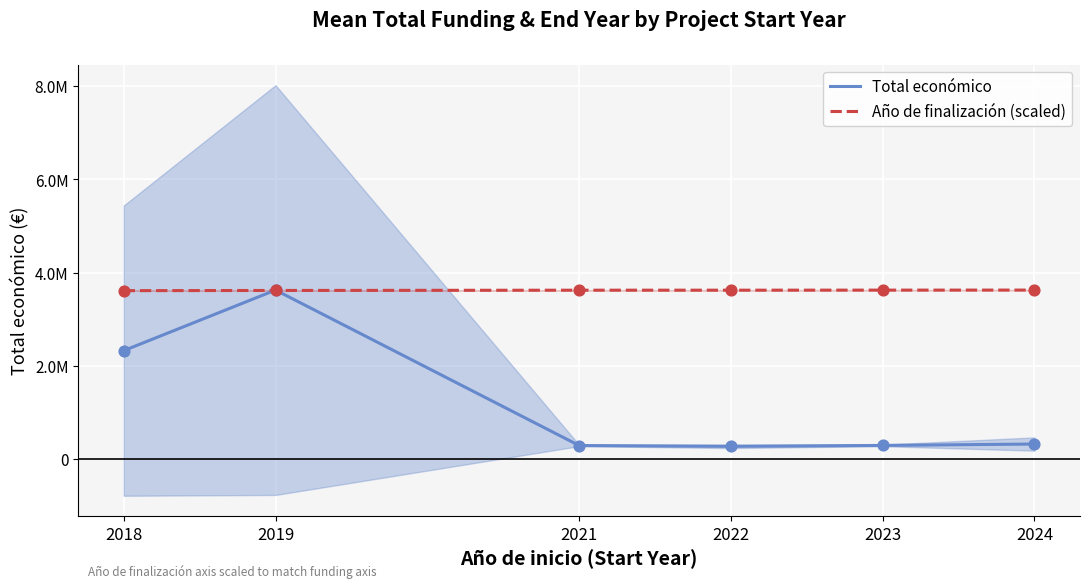

What is the total value across all series at 2019?

7240240.6